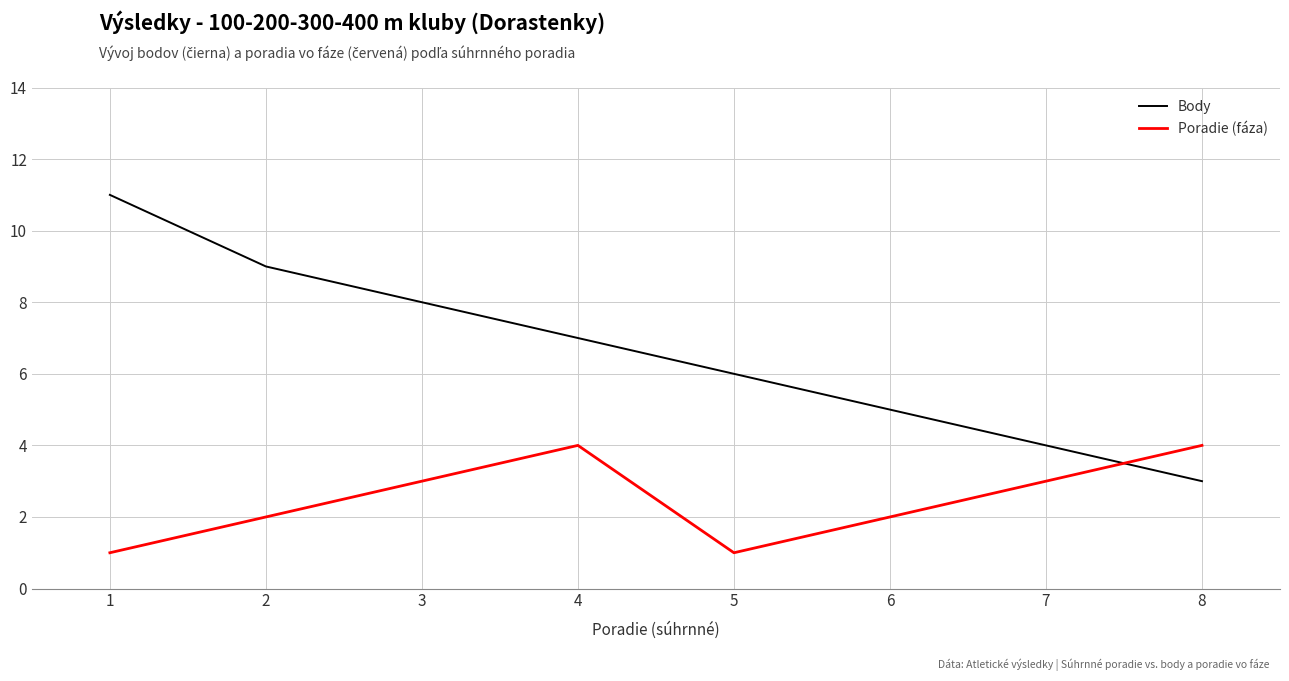

Which label corresponds to the largest value in the chart?

1